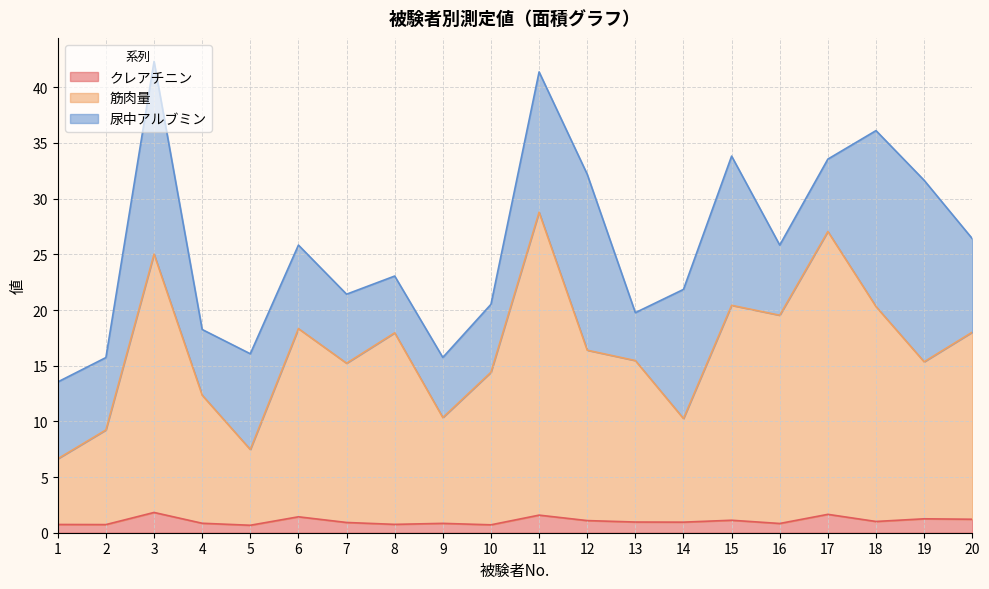

What is the maximum value for クレアチニン?

1.8